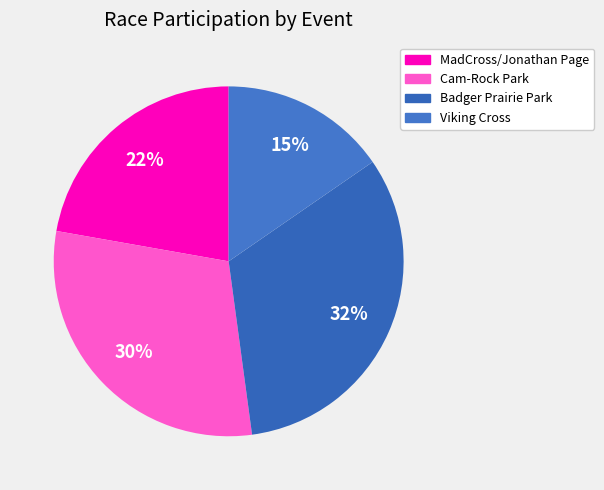

How many slices are in this pie chart?

4